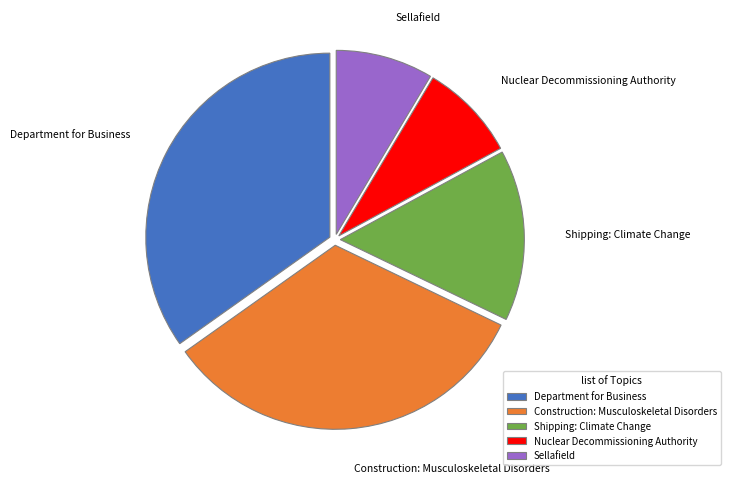

Does Shipping: Climate Change account for over 50% of the chart?

No